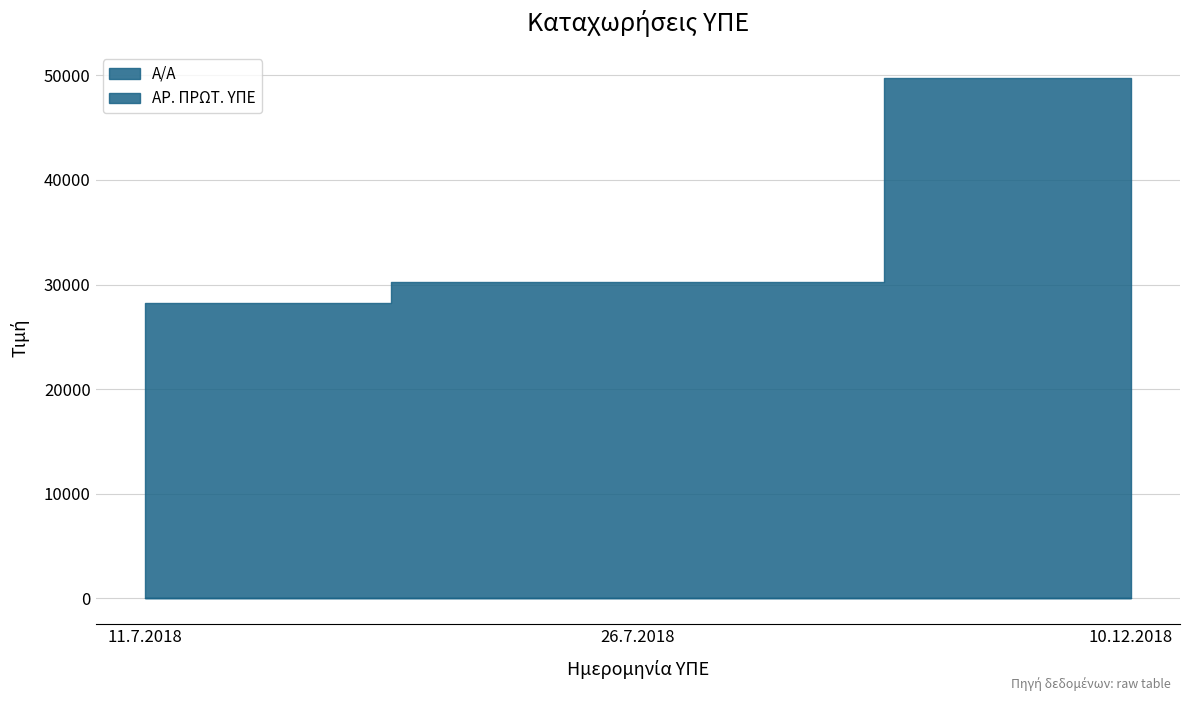

The Α/Α series shows 1 at 11.7.2018. True or false?

False